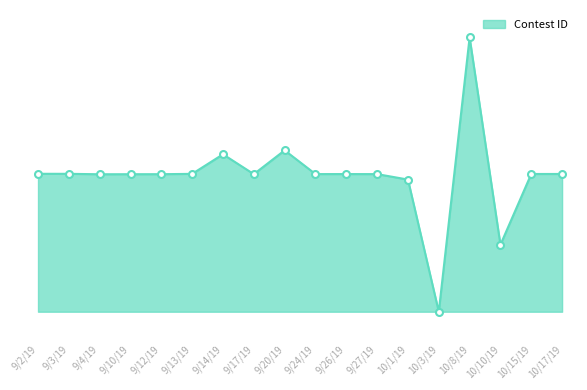

What is the smallest value displayed?

228894